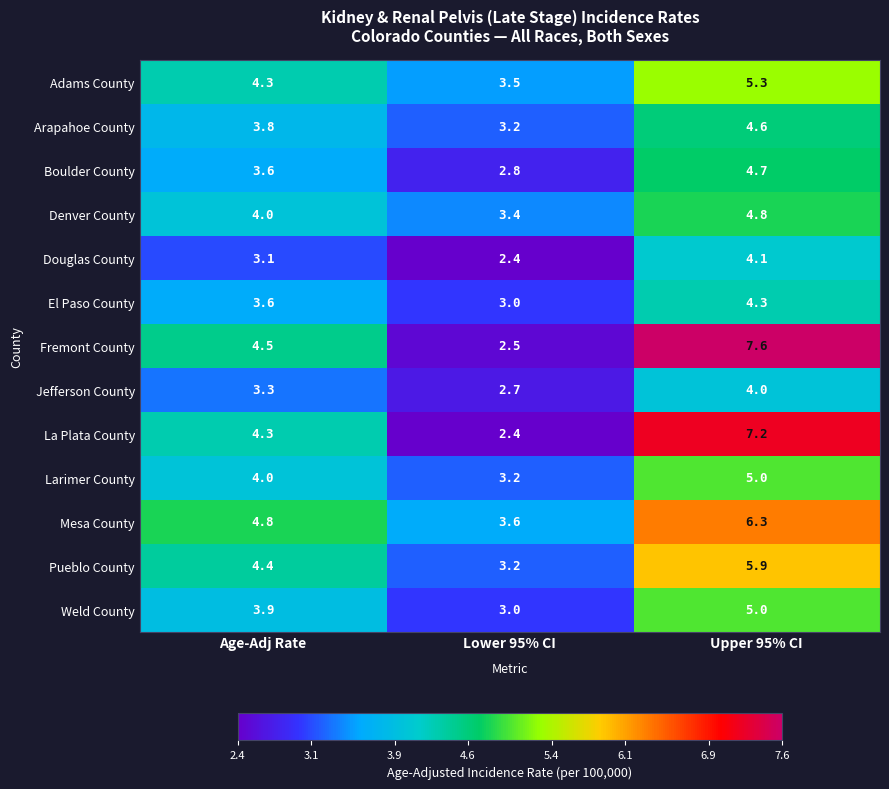

What is the total value across all series at Lower 95% CI?

38.9